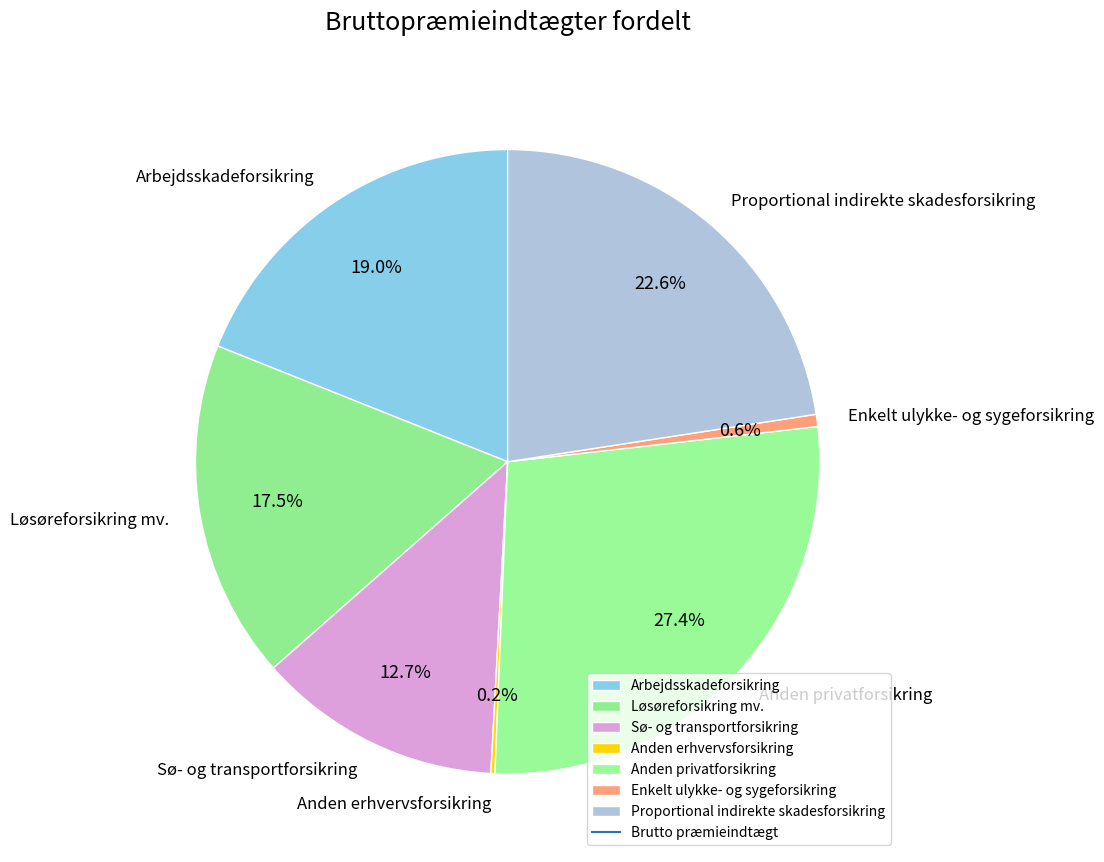

Is it true that Enkelt ulykke- og sygeforsikring is 15% of the pie?

False